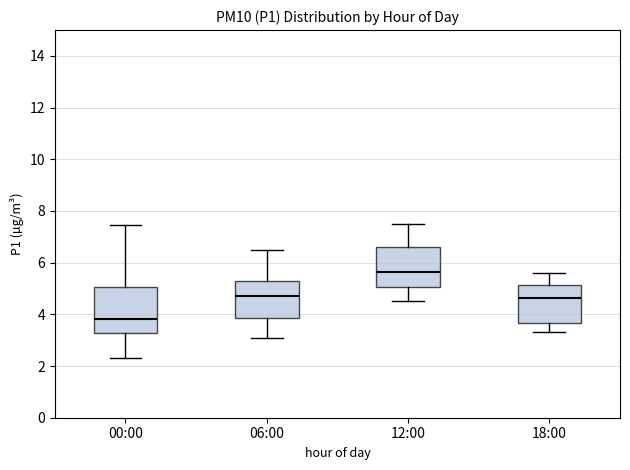

Which box has the highest median line?

12:00